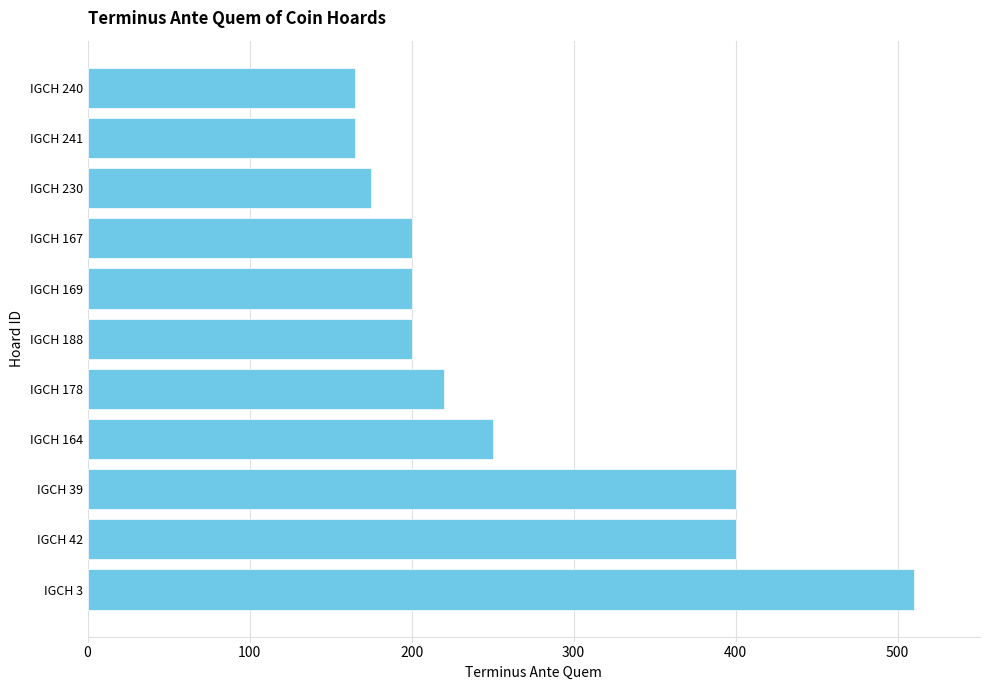

The chart shows a value of 357 at IGCH 188. True or false?

False